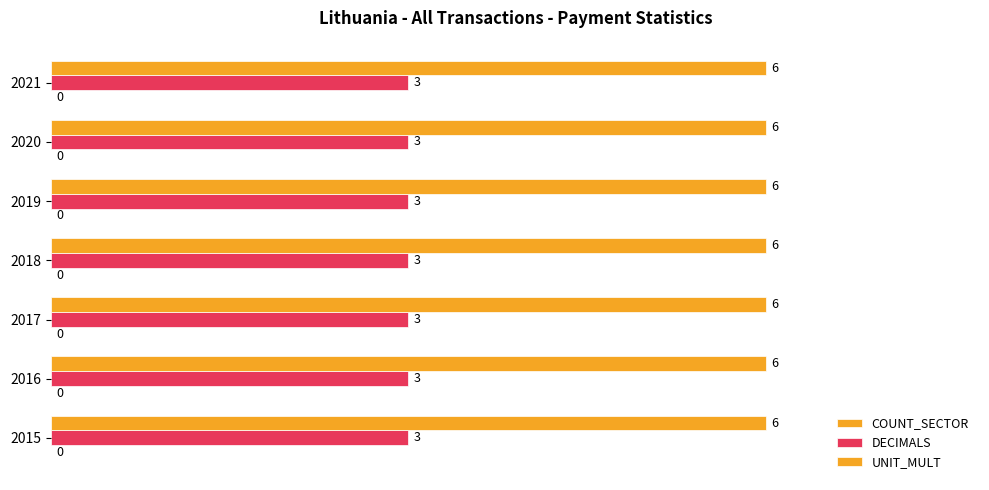

Count the number of categories in the chart.

7